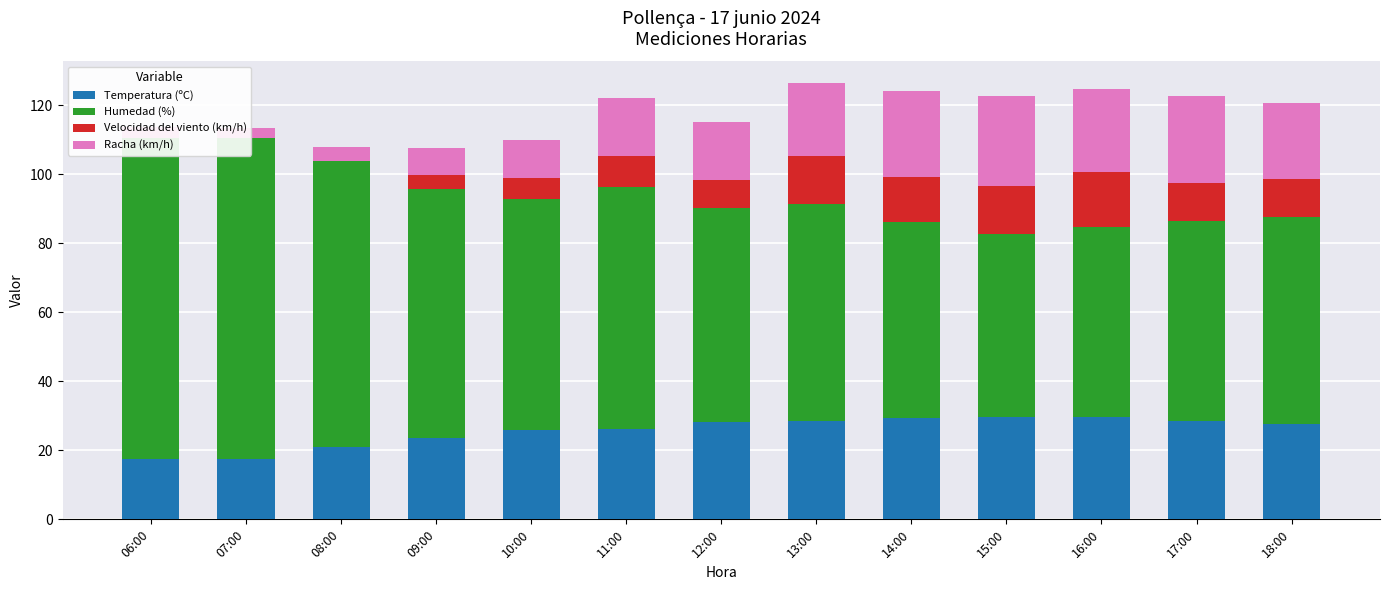

What is the difference between the highest and lowest values at 07:00?

93.0